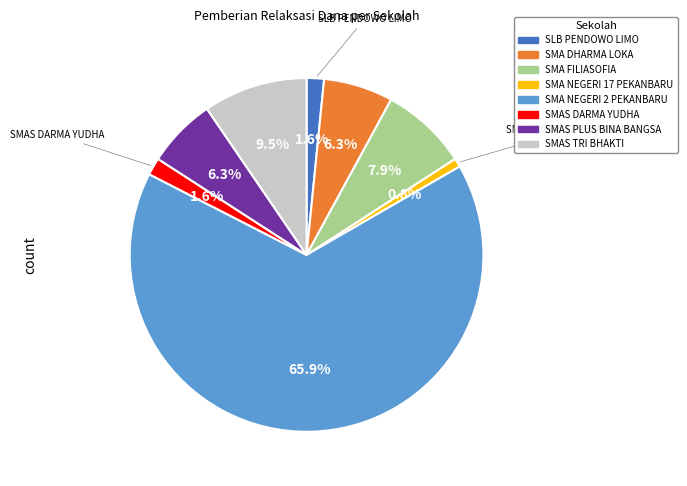

Is there any slice that represents more than half of the pie?

Yes